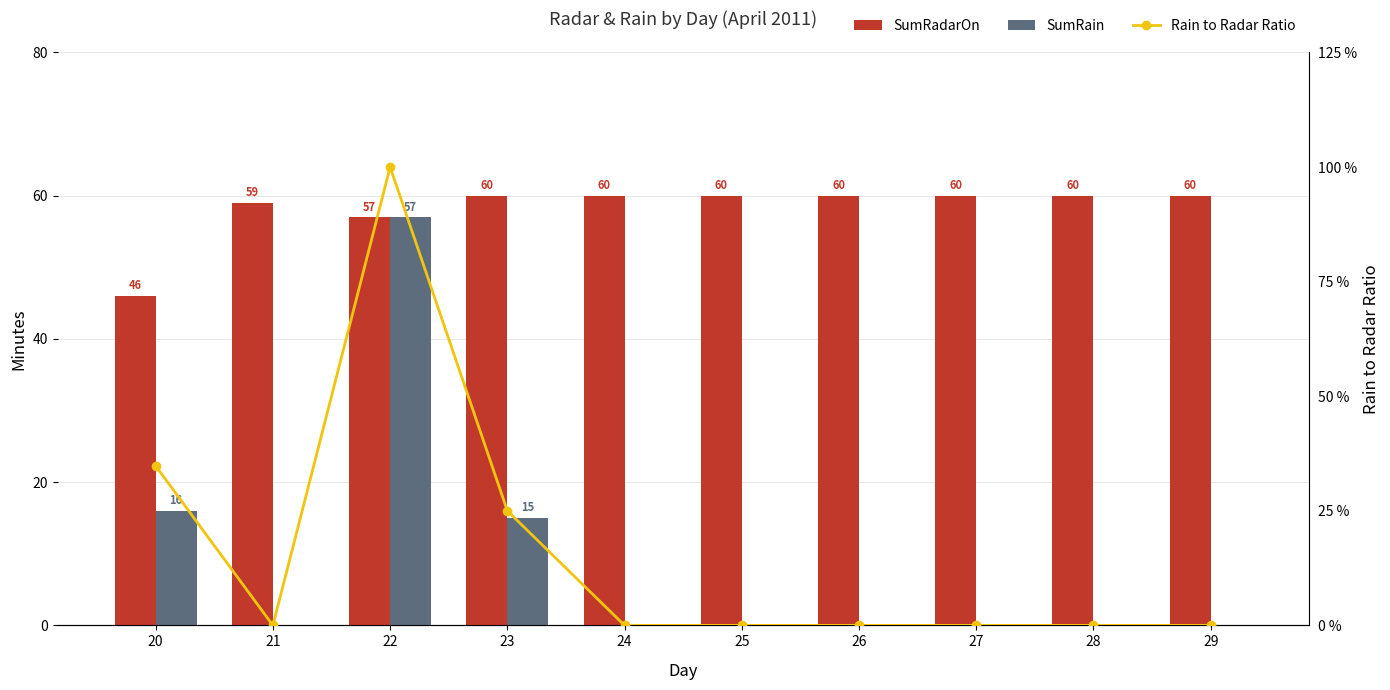

What is the sum of all SumRadarOn values?

582.0